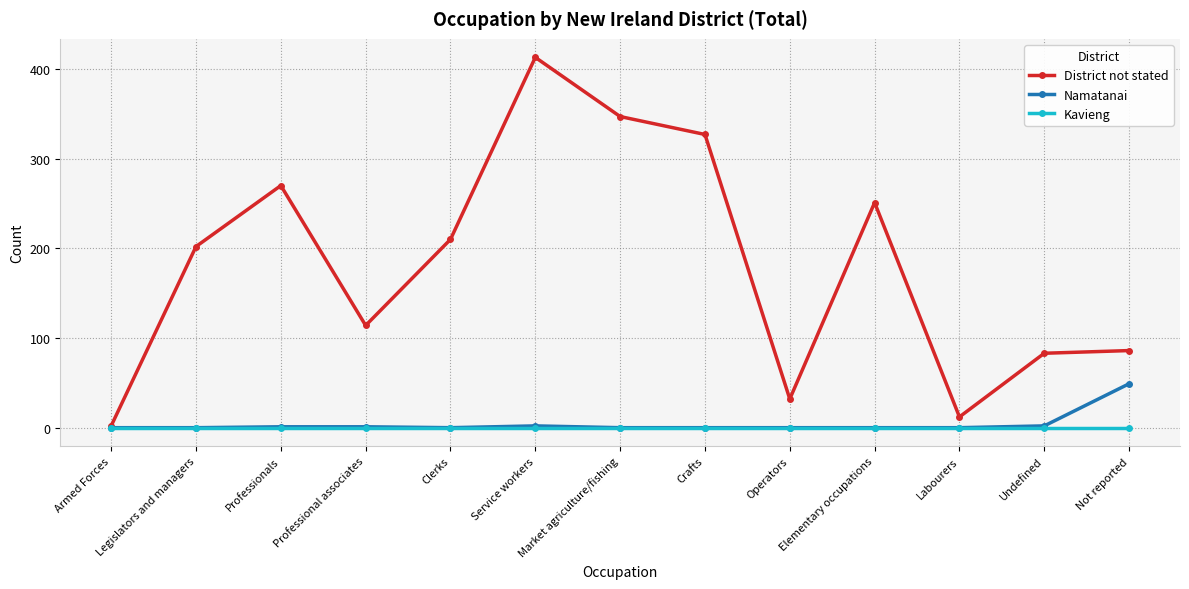

Which label corresponds to the largest value in the chart?

Service workers